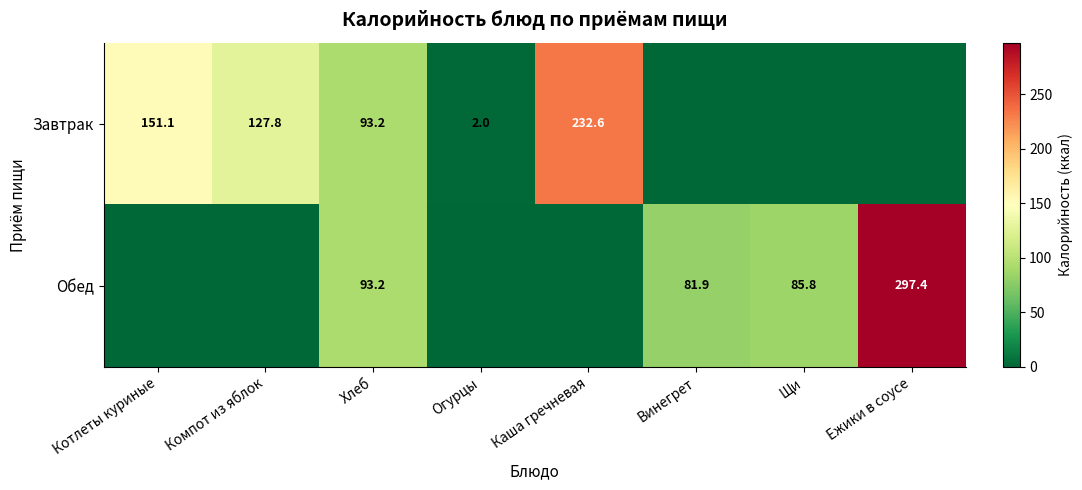

True or false: Завтрак has a value of 39.9 at Компот из яблок.

False